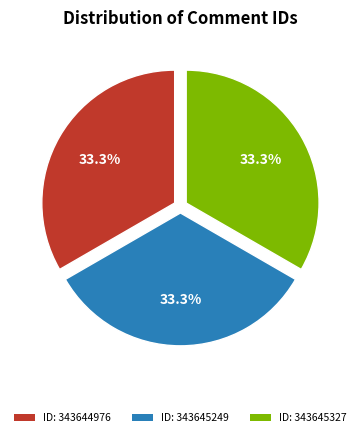

Is there any slice that represents more than half of the pie?

No